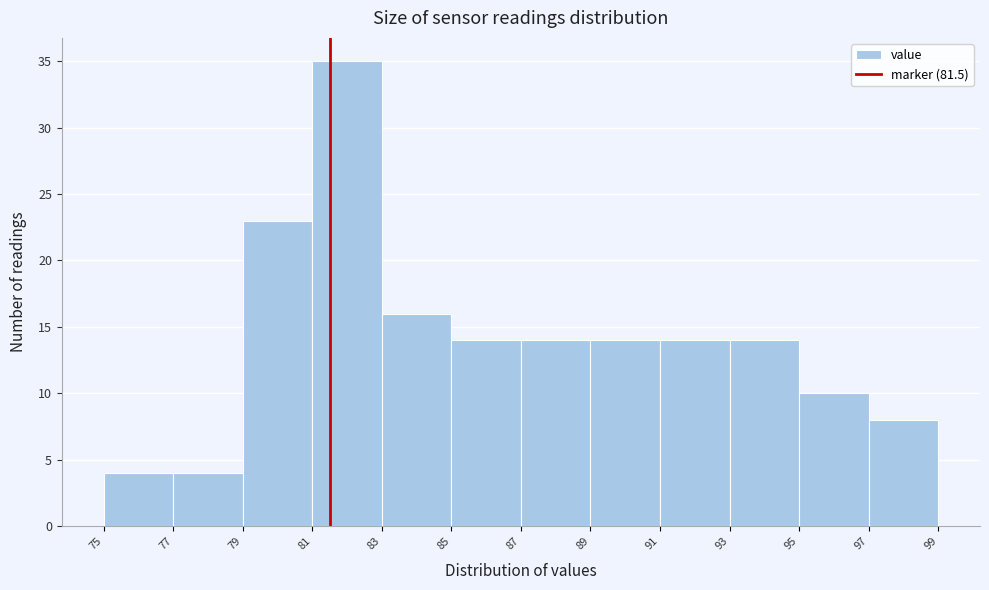

Reading left to right, list every bar in this chart as the range it spans on the x-axis followed by its height. The values are not printed on the chart, so give them approximately, as read against the axis.

75 to 77: 4
77 to 79: 4
79 to 81: 23
81 to 83: 35
83 to 85: 16
85 to 87: 14
87 to 89: 14
89 to 91: 14
91 to 93: 14
93 to 95: 14
95 to 97: 10
97 to 99: 8